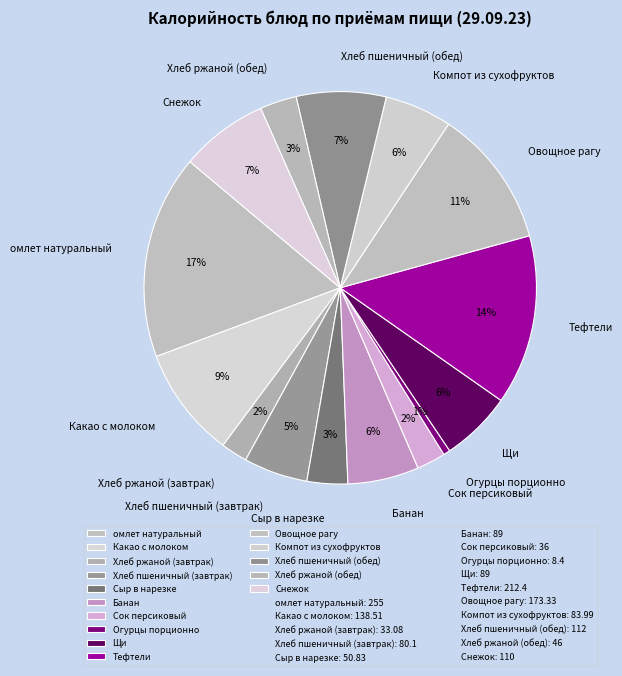

To the nearest percent, what is the average slice percentage?

7%